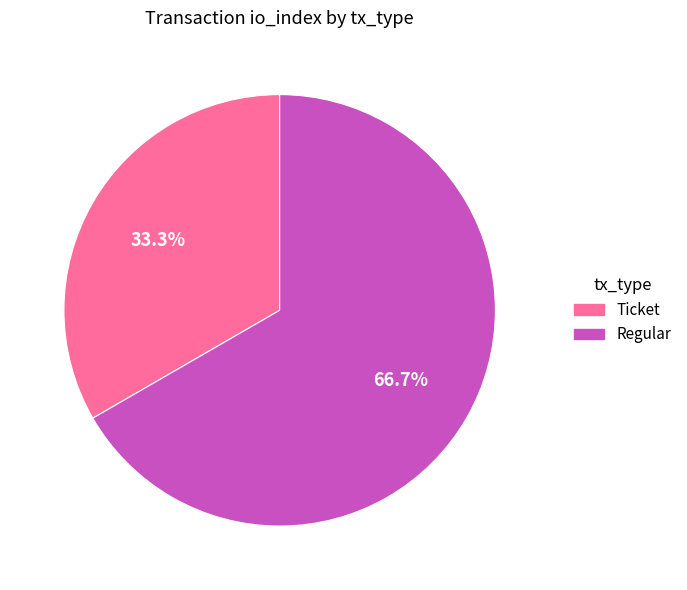

Rank the categories by value from lowest to highest.

Ticket, Regular